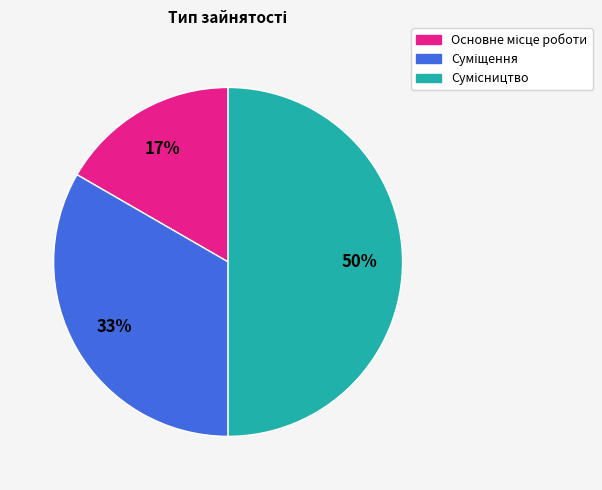

To the nearest percent, what is the average slice percentage?

33%